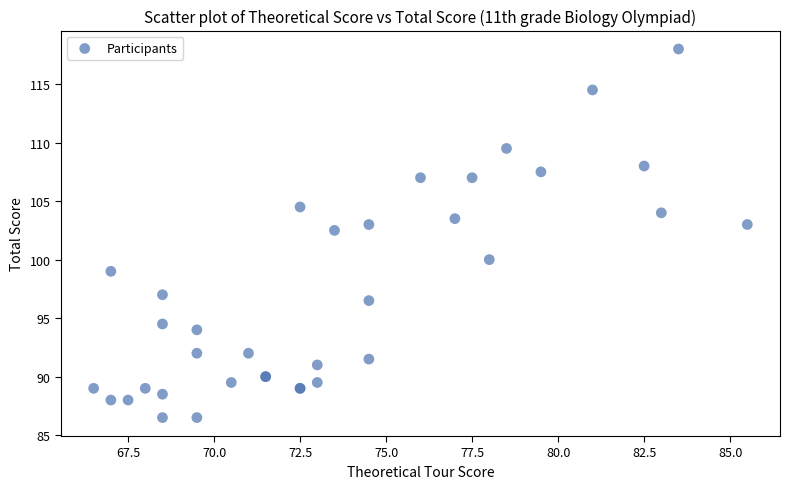

What Y value in the scatter plot is closest to 102?

102.5